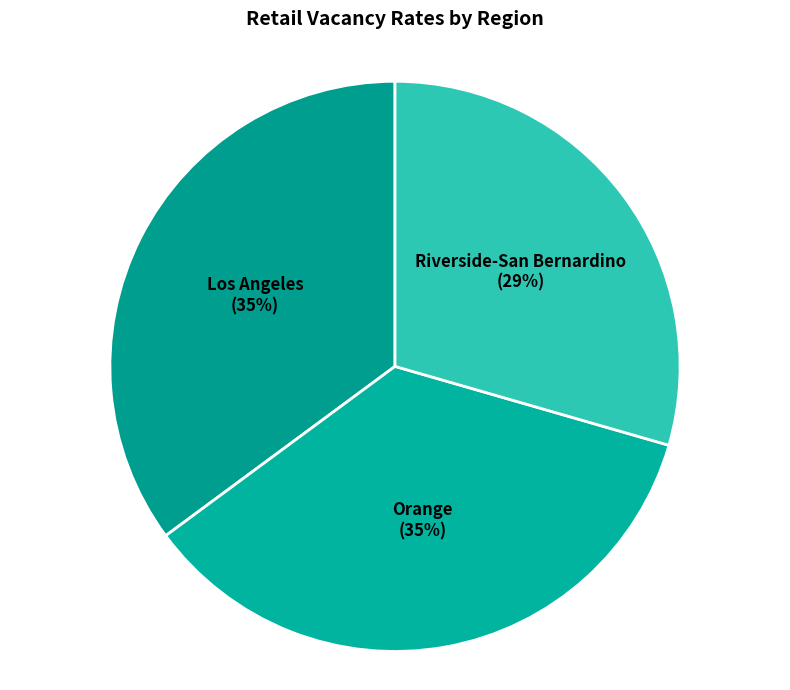

Is there a majority slice in this chart?

No